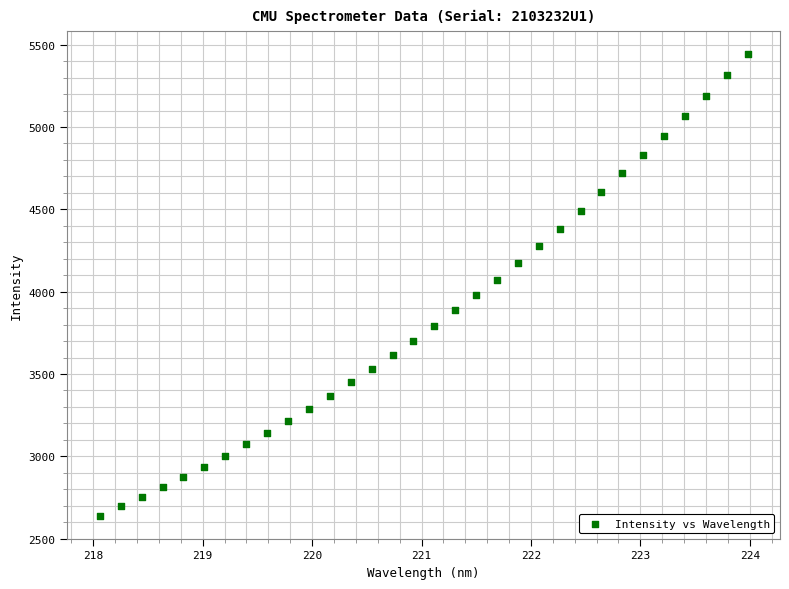

What is the range of Y values (max minus min)?

2801.5